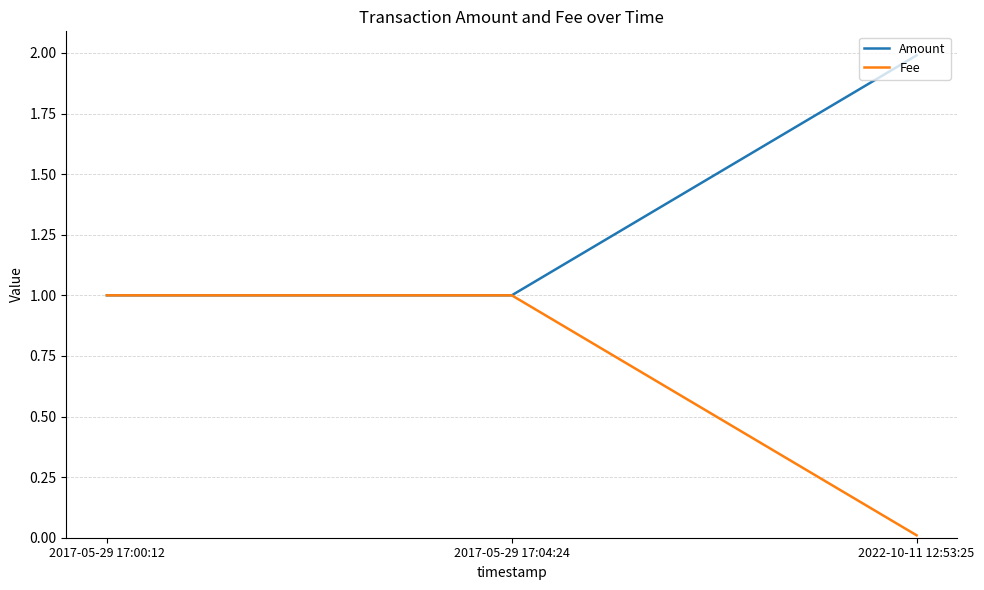

What position from the left is 2017-05-29 17:00:12?

1